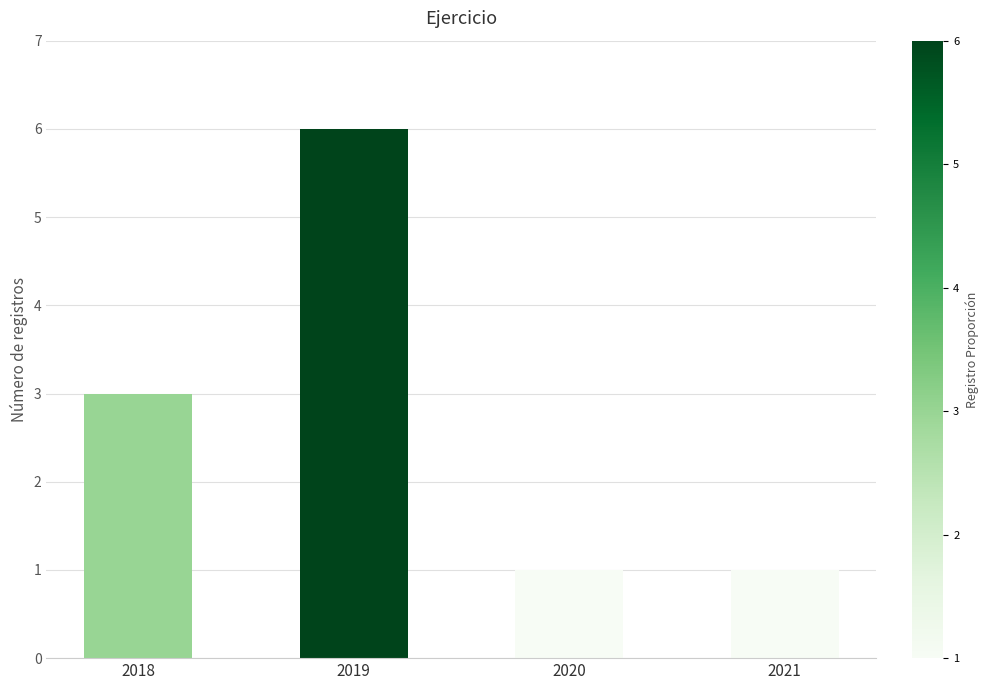

Which category has the highest value across all series?

2019